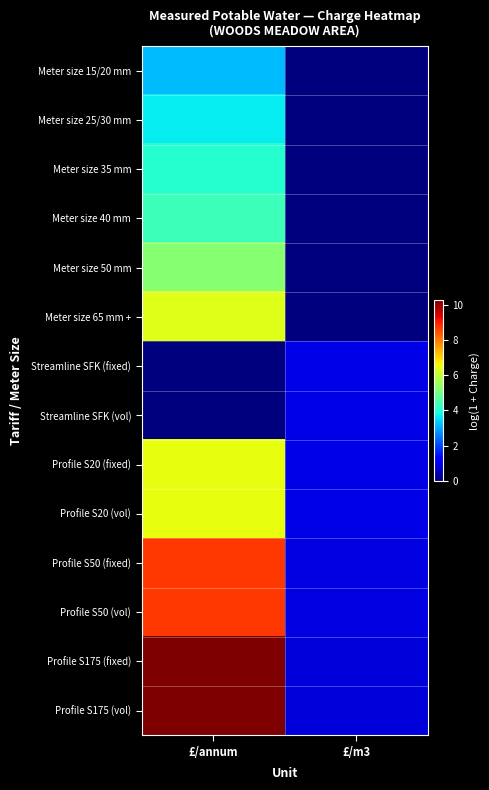

At which category is the sum across all series the highest?

£/annum